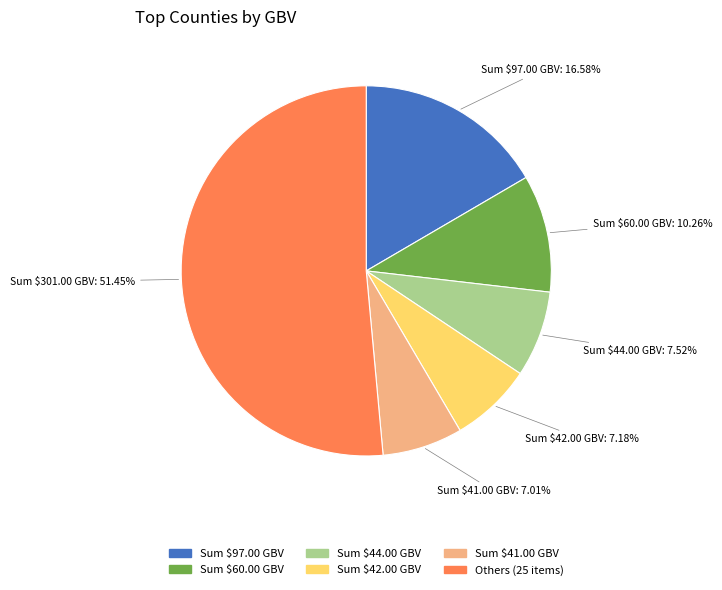

Does any single category account for the majority?

Yes